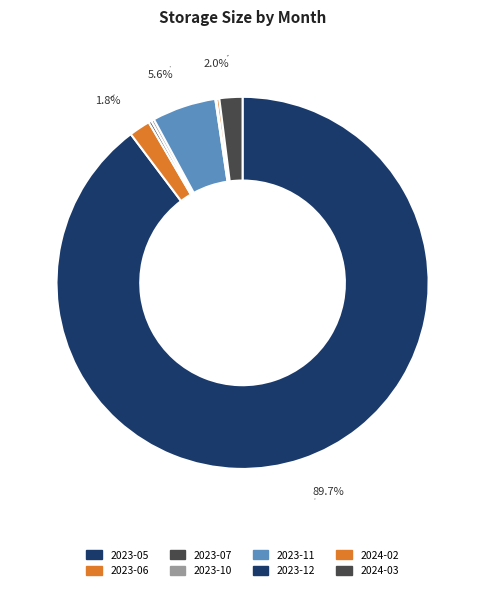

Which category has the smallest portion of the pie?

2023-12